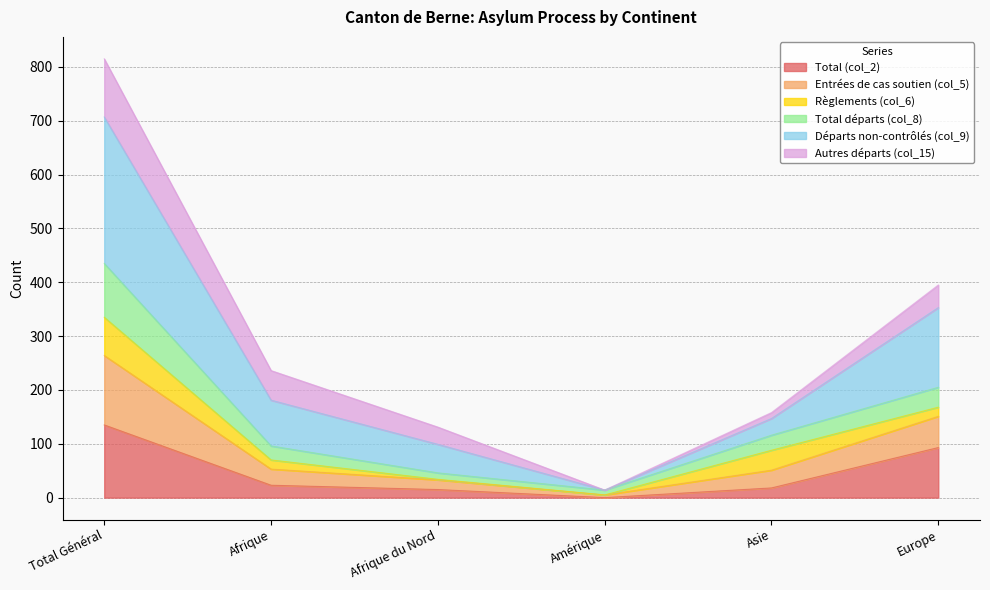

At which label does Total (col_2) reach its peak?

Total Général